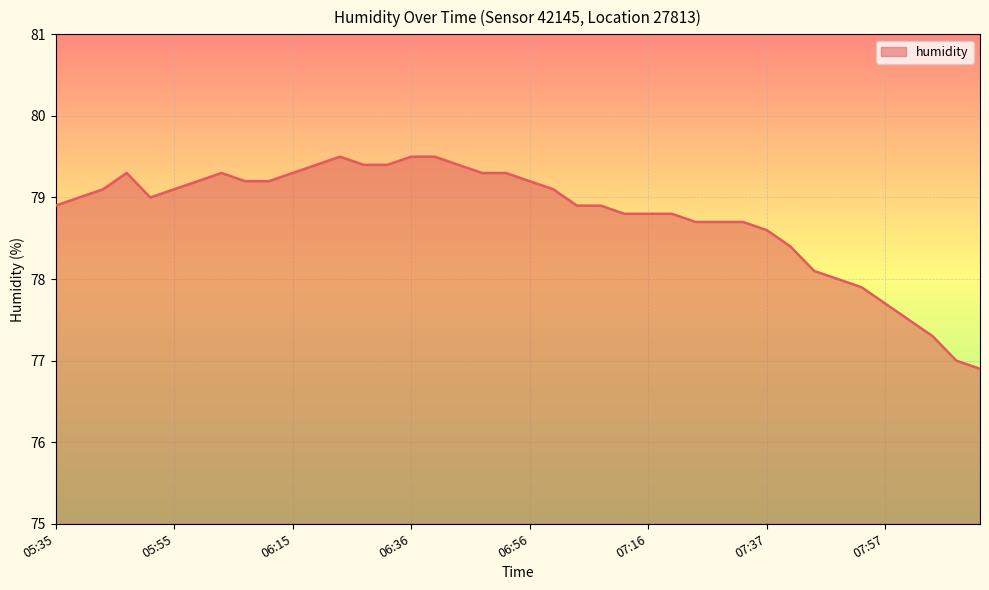

What is the minimum value shown in the chart?

76.9